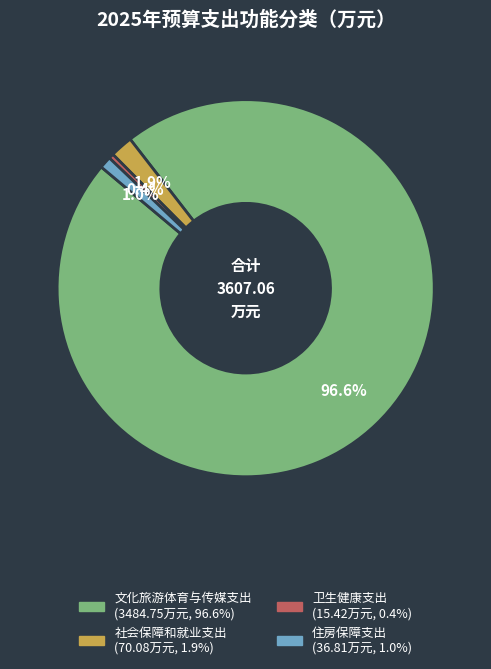

What percentage do 文化旅游体育与传媒支出 and 社会保障和就业支出 together represent?

98.6%